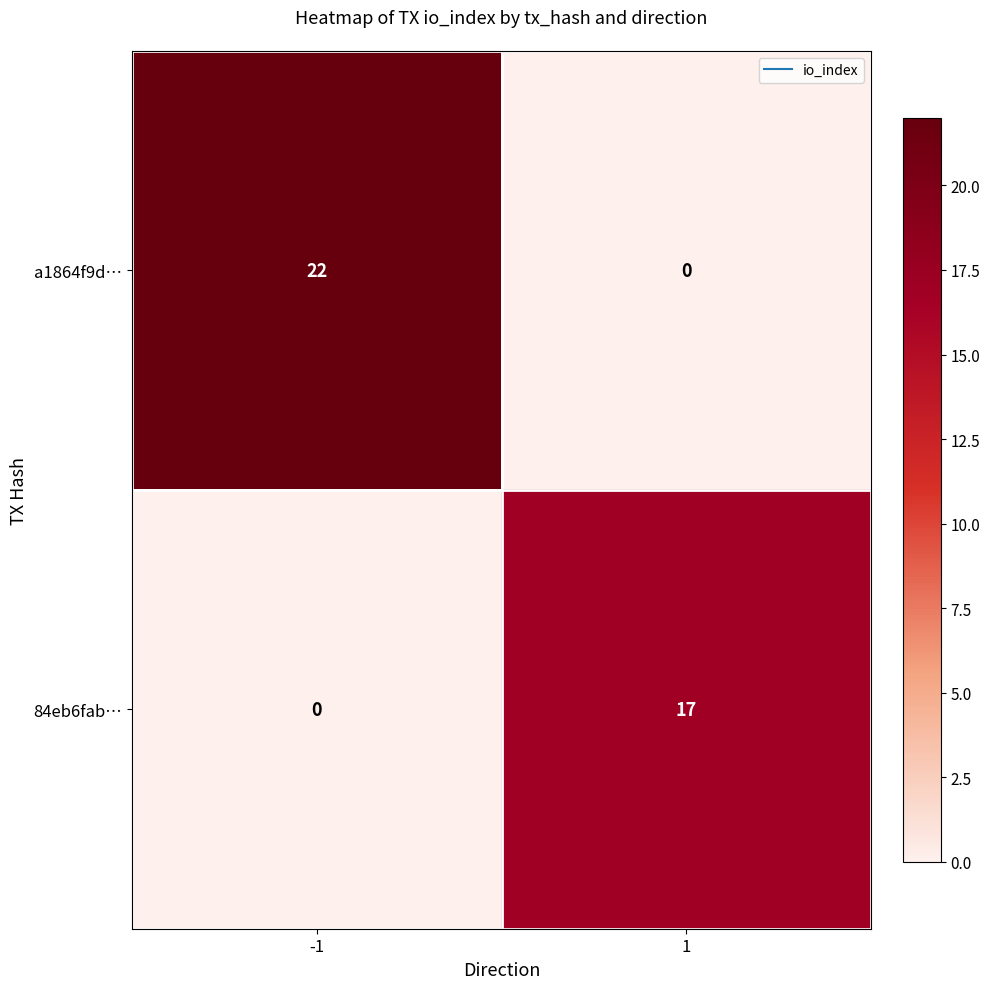

Rank the series at 1 from highest to lowest value.

84eb6fab…, a1864f9d…